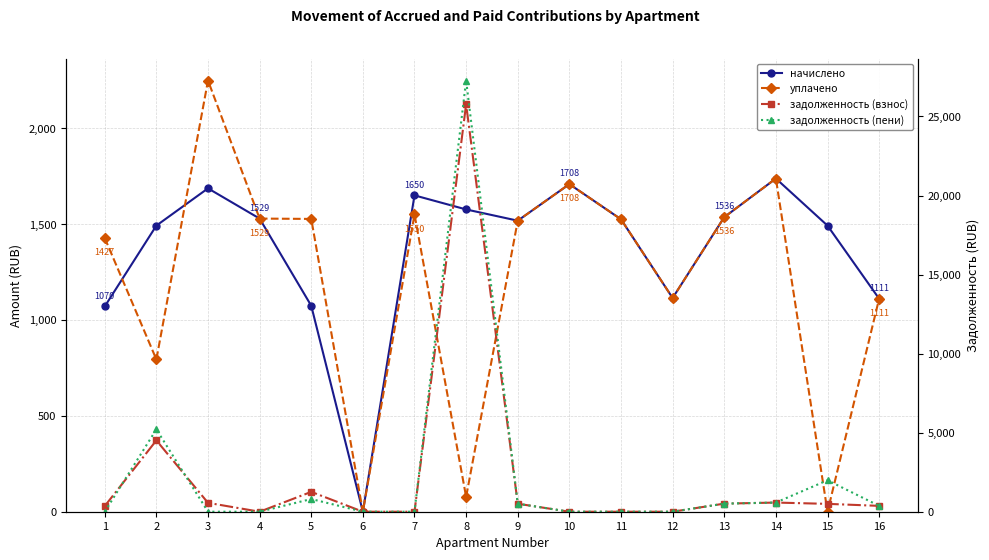

What is the difference between the highest and lowest values at 14?

1158.5